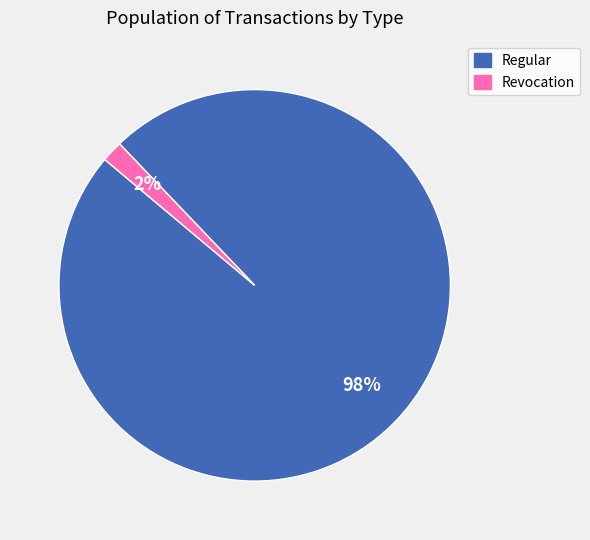

Which has a higher value, Regular or Revocation?

Regular